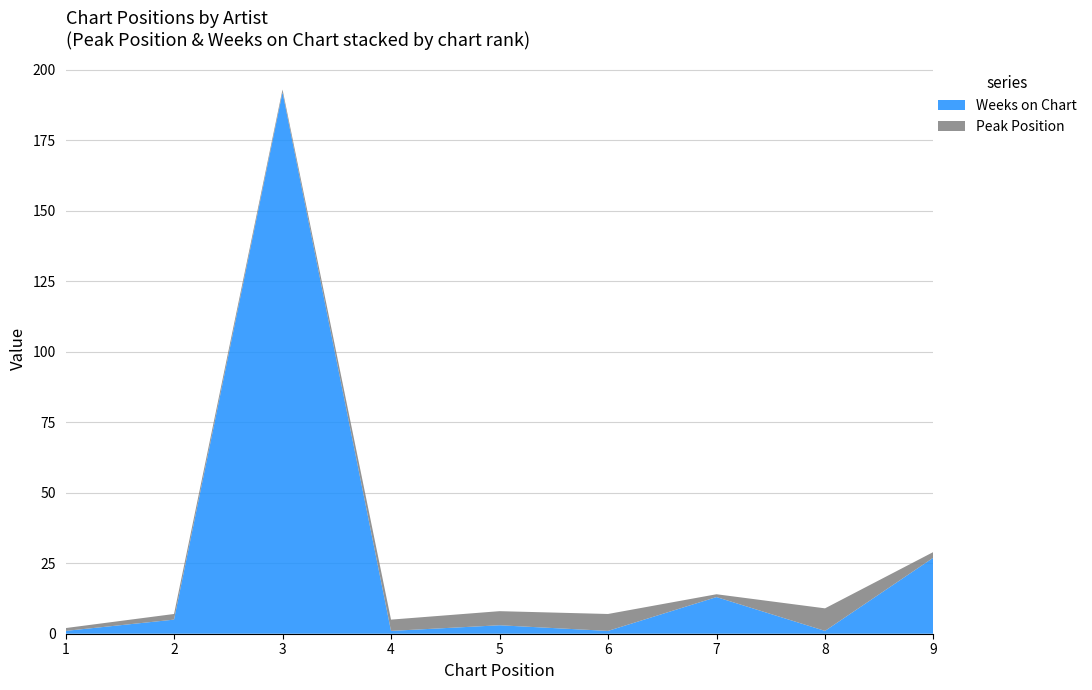

Reading left to right, extract all data points from this chart.

Peak Position: 1	2	1	4	5	6	1	8	2
Weeks on Chart: 1	5	192	1	3	1	13	1	27